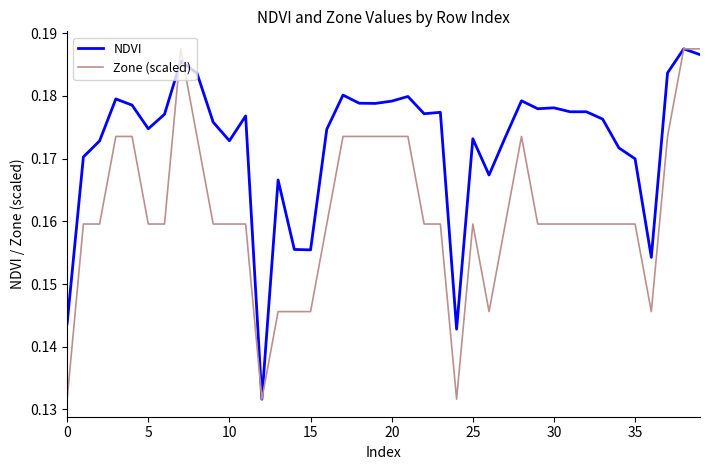

Which series has the largest total across all categories?

NDVI